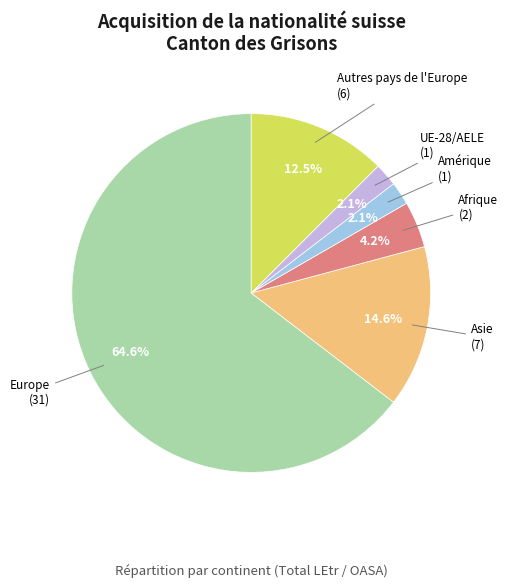

Between Europe and Afrique, which is larger?

Europe